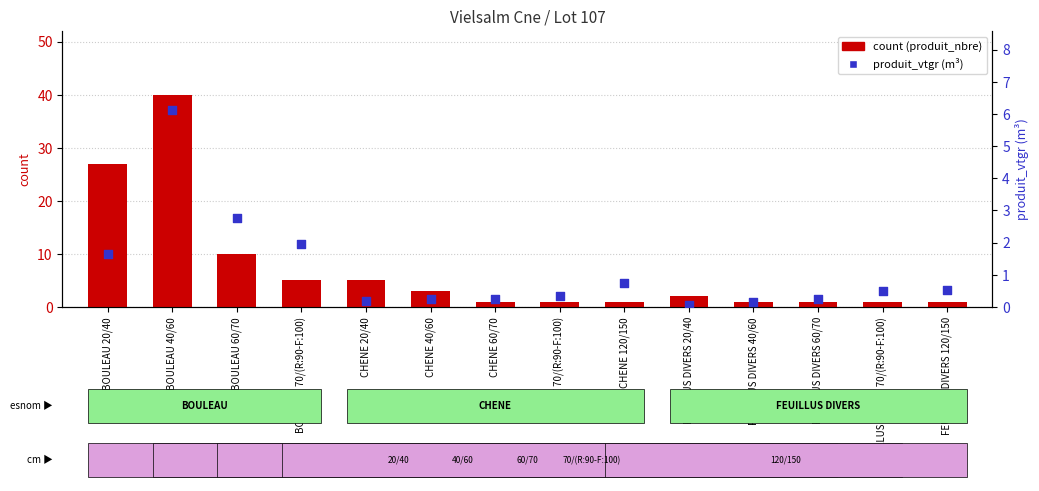

What is the total value across all series at CHENE 40/60?

3.3